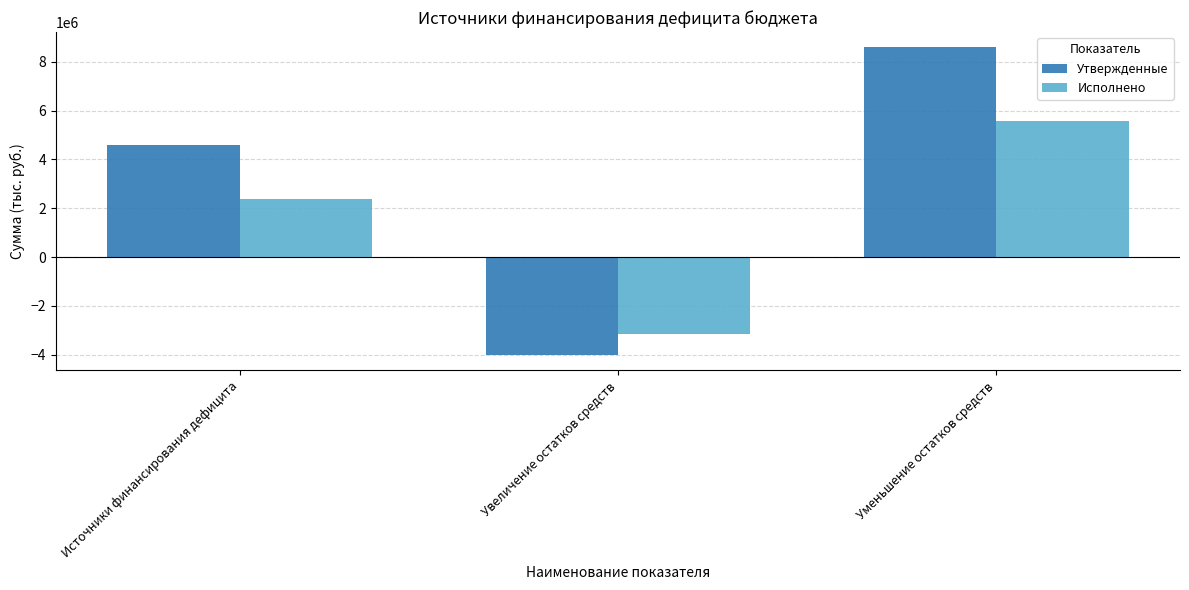

How many series are shown in this chart?

2